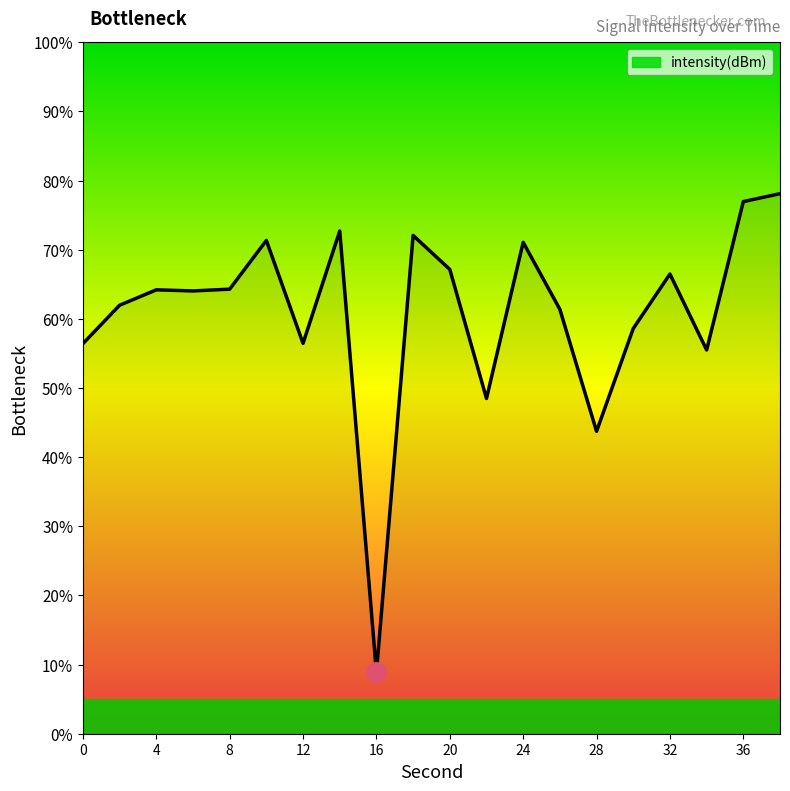

What is the smallest value displayed?

8.9